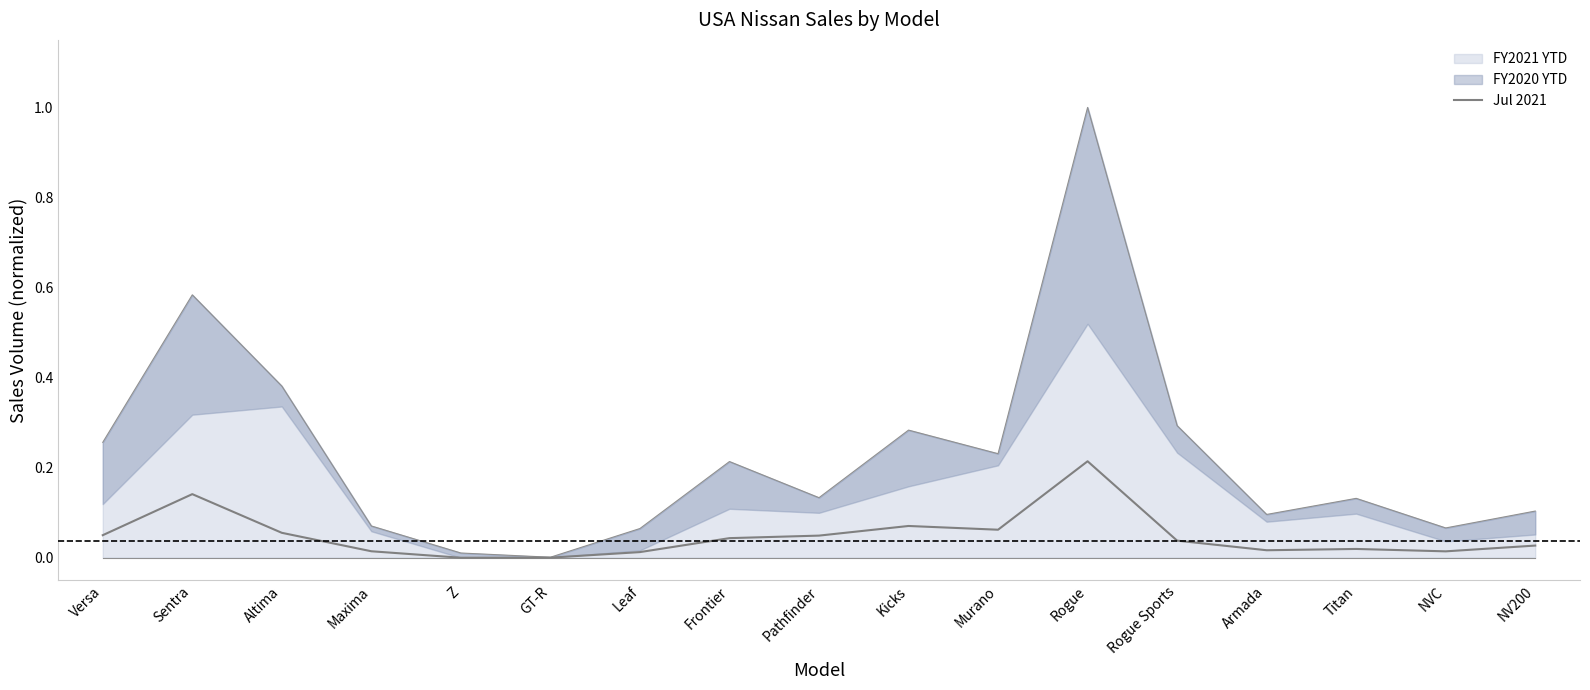

How many points are lower than both their immediate neighbors (excluding endpoints)?

4